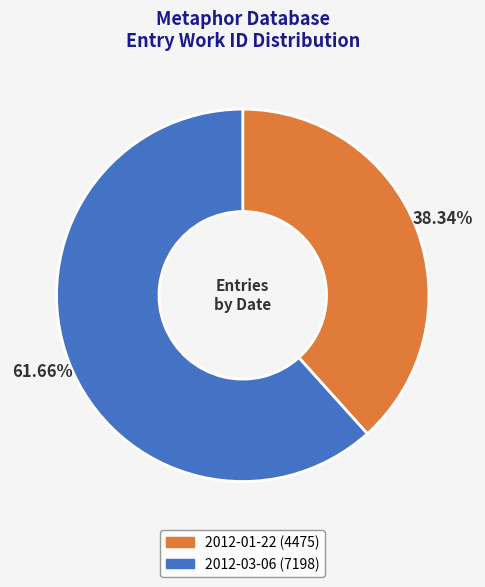

Rank the categories by value from highest to lowest.

2012-03-06, 2012-01-22